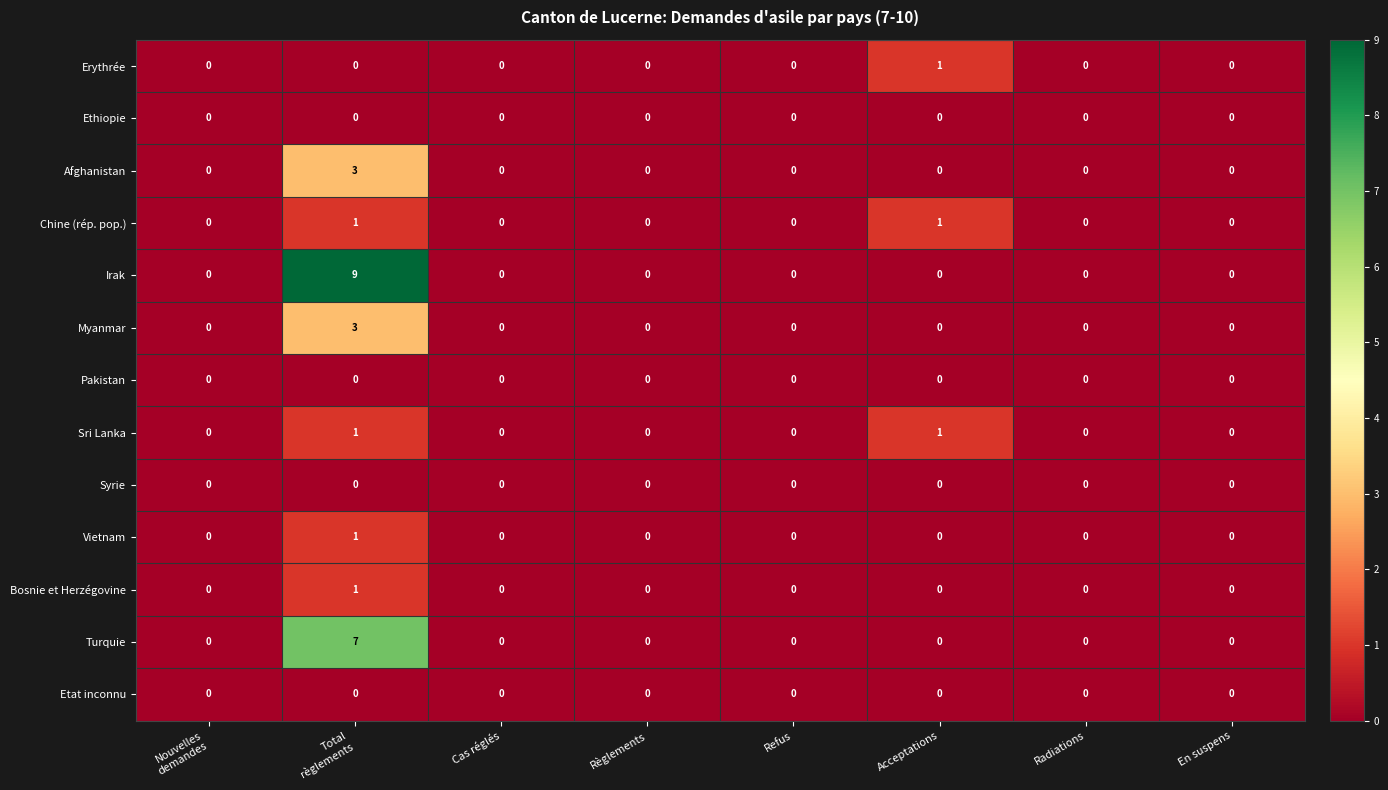

What is the greatest value displayed?

9